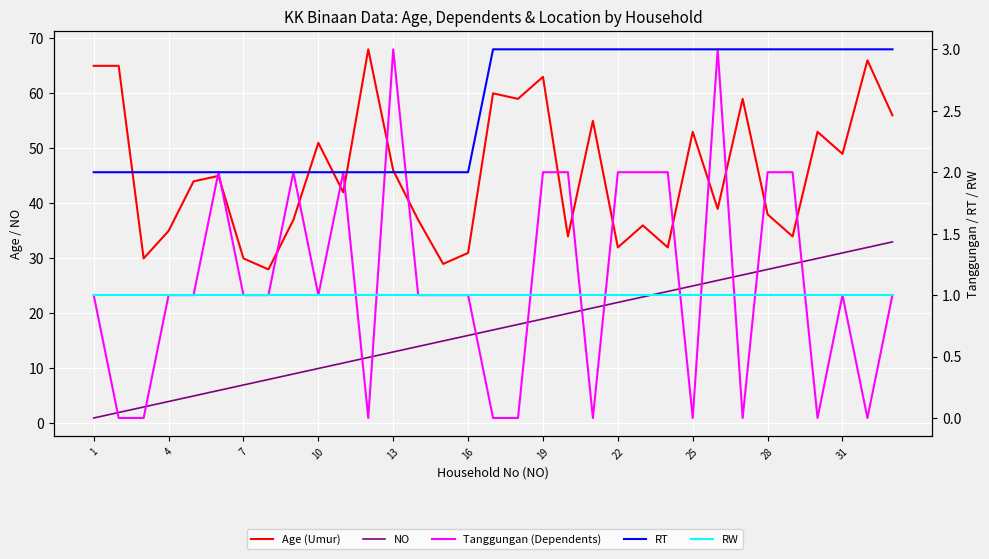

True or false: RW has a value of 1 at 16.

True